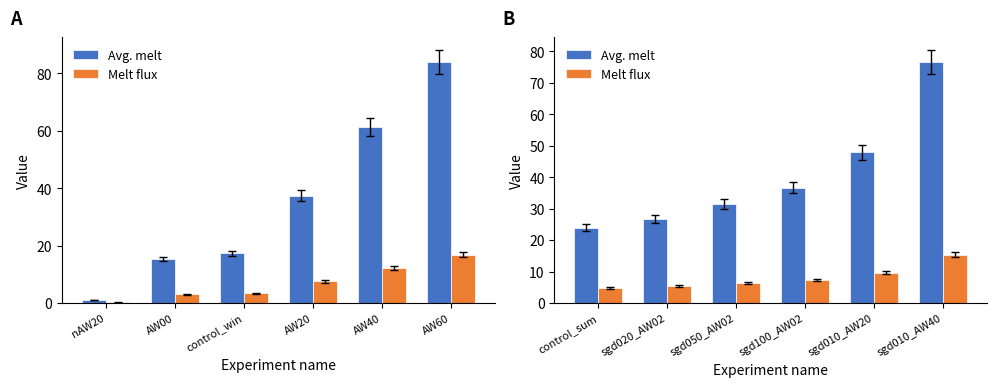

What is the sum of the Melt flux values at sgd010_AW20 and sgd020_AW02?

14.9